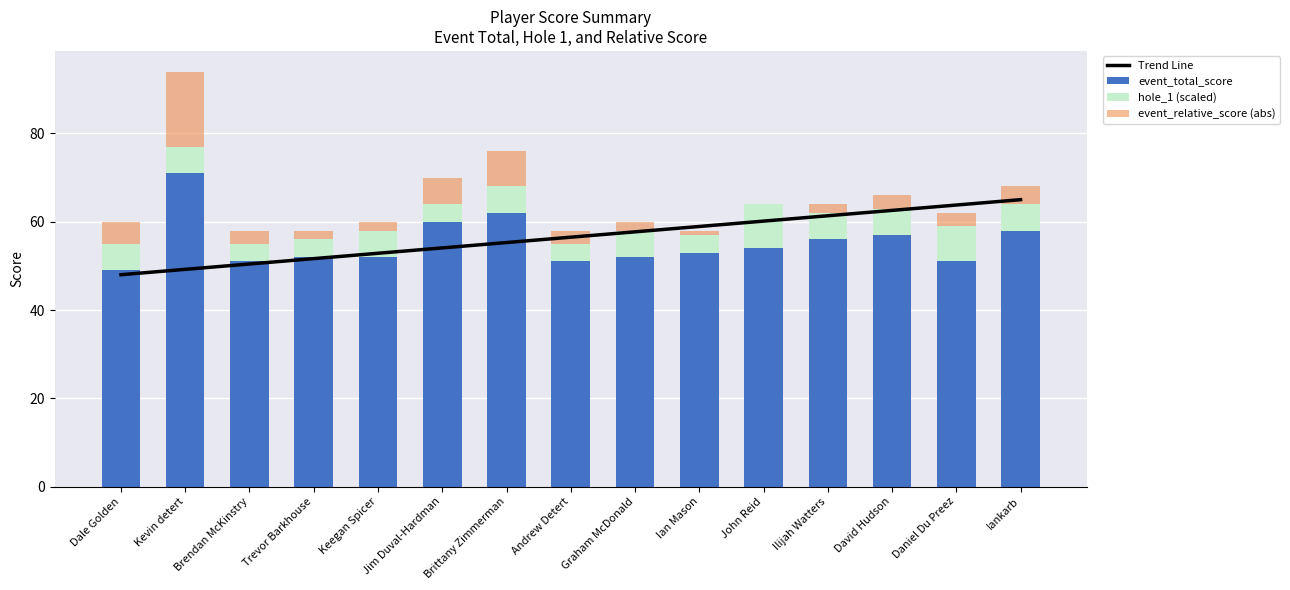

Which series has the largest range (max minus min)?

event_total_score